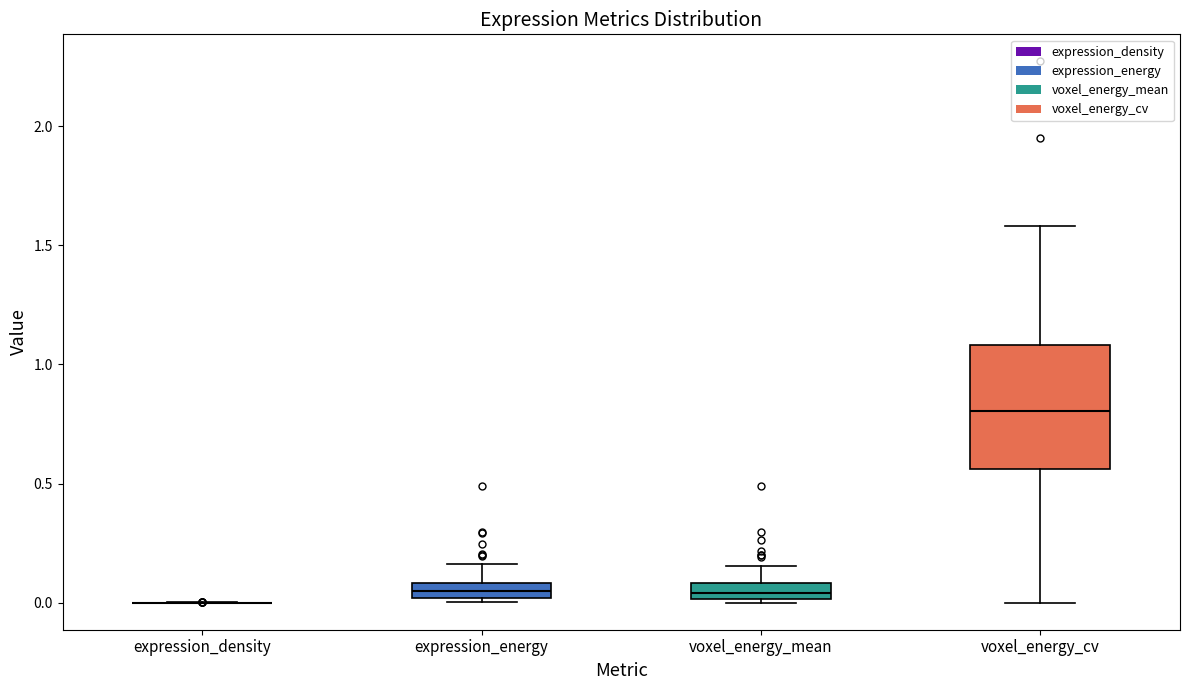

Which box is the tallest, from its lower edge to its upper edge?

voxel_energy_cv